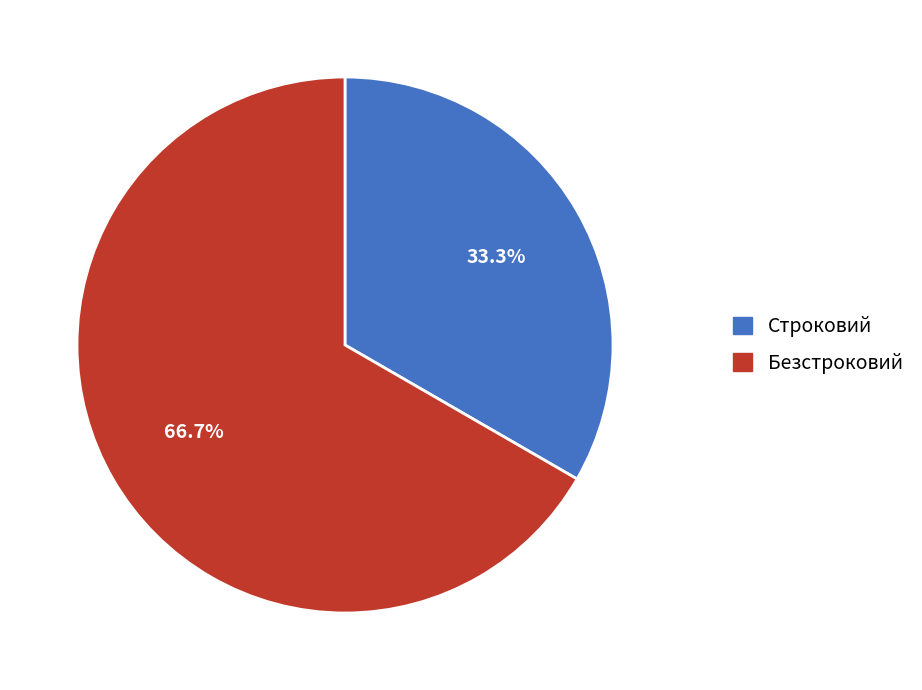

What is the ratio of the value at Строковий to the value at Безстроковий?

0.5